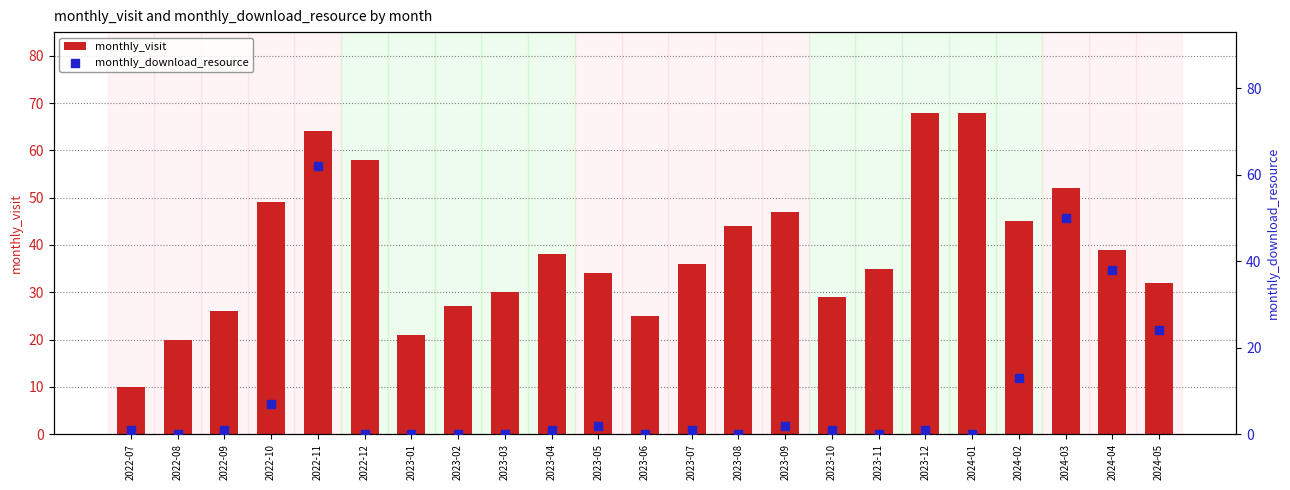

At which category is the sum across all series the highest?

2022-11